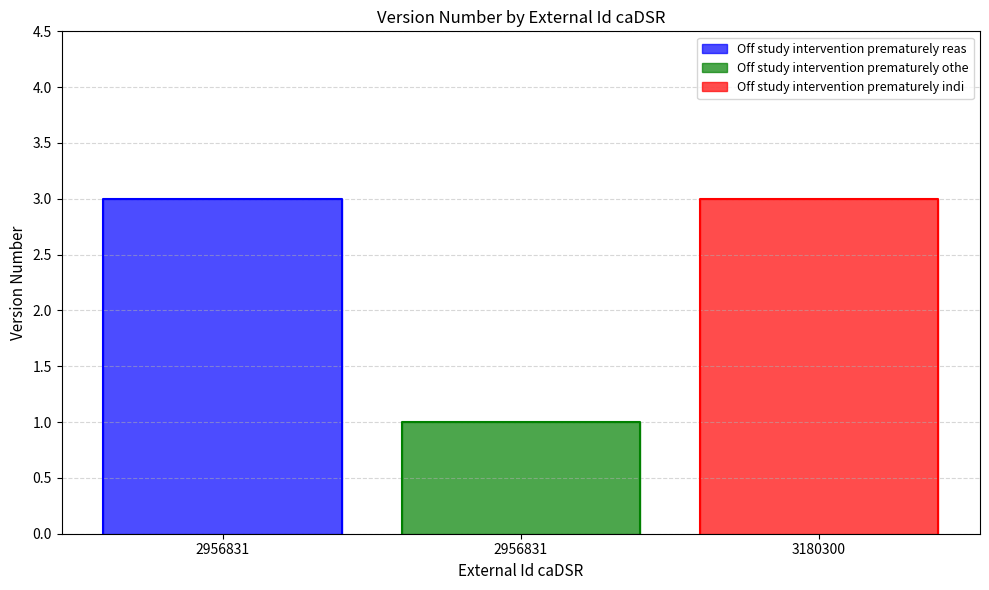

The chart shows a value of 1 at 2956831. True or false?

True